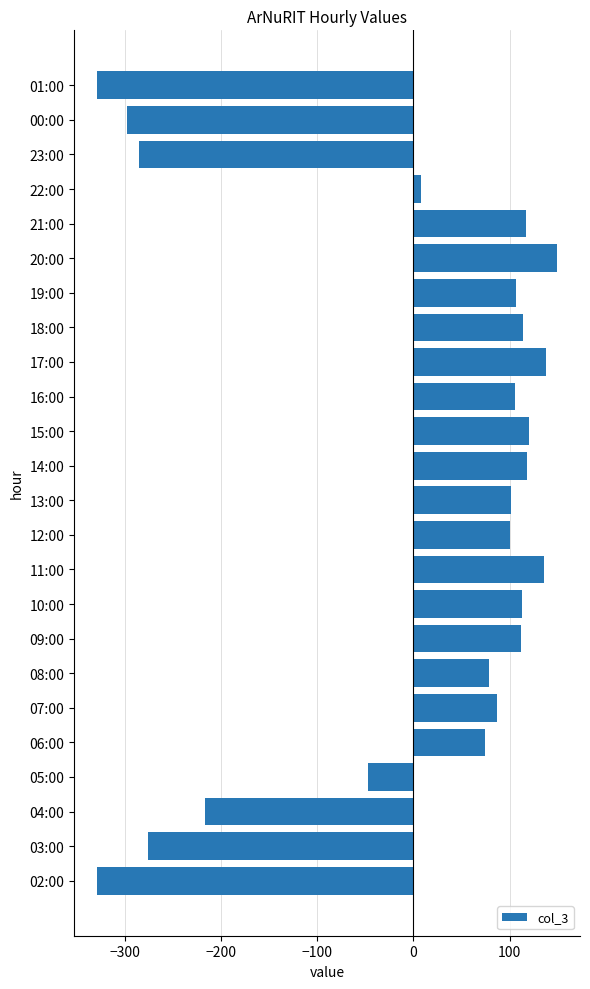

Between 09:00 and 23:00, which is larger?

09:00